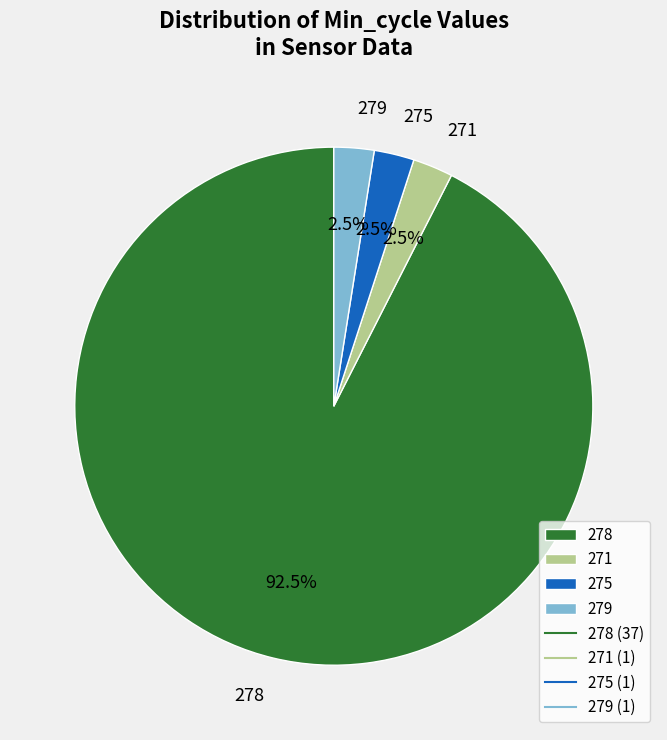

What is the largest slice in the pie chart?

278